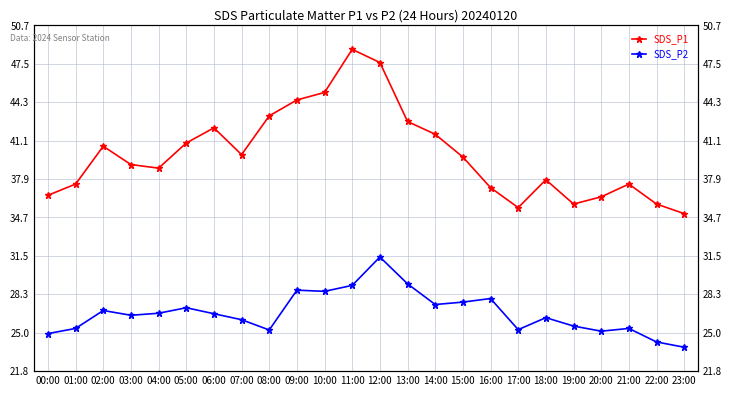

True or false: SDS_P2 and SDS_P1 intersect in this chart.

False